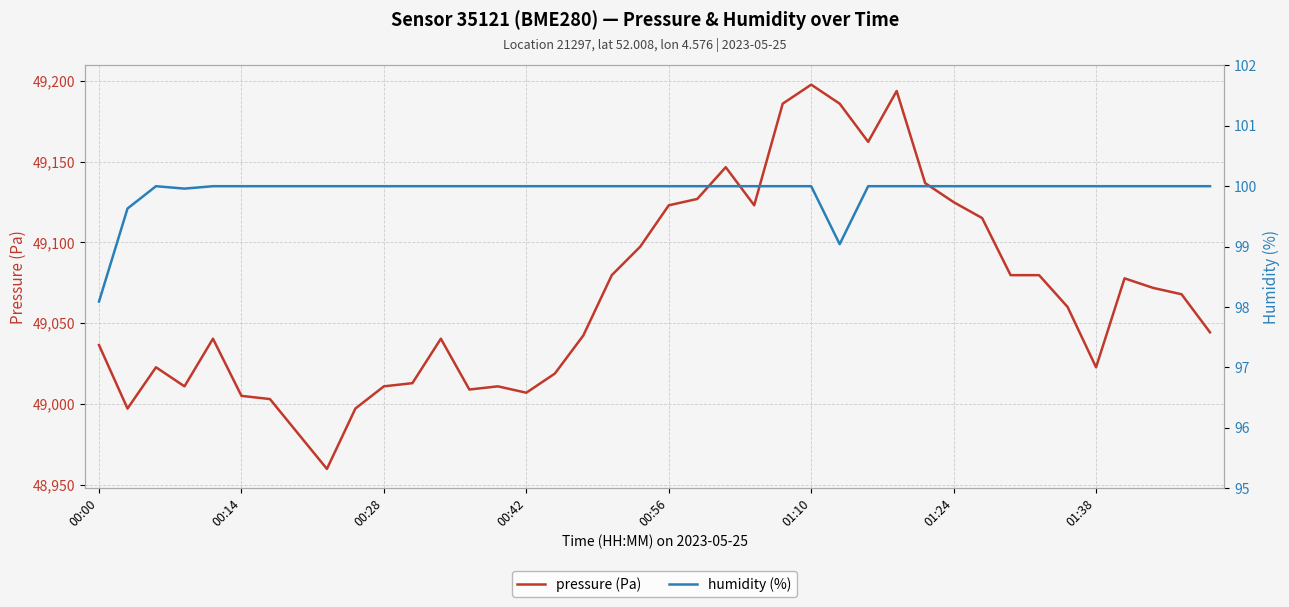

Where does the pressure (Pa) series first go above 49059?

18